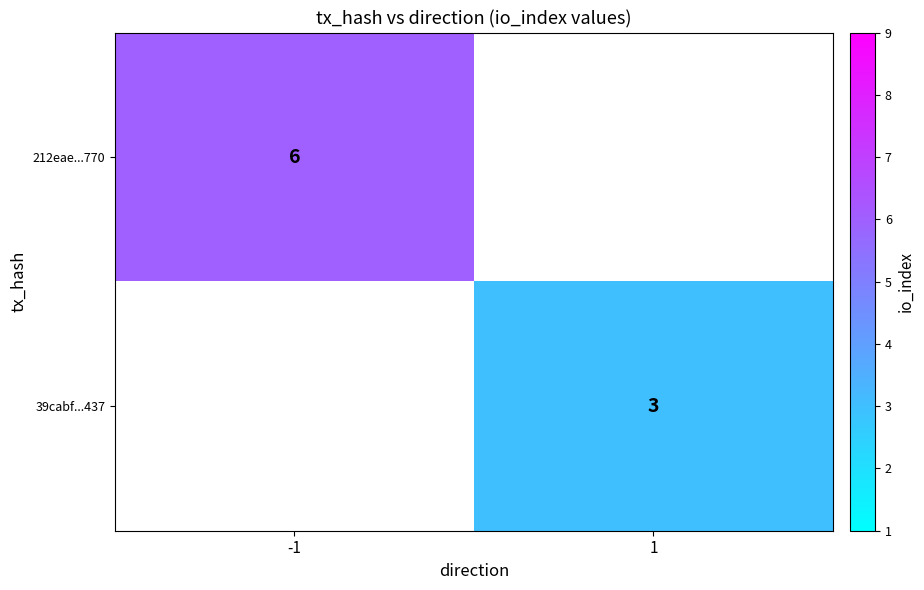

The value of 39cabf...437 at 1 is 3. True or false?

True